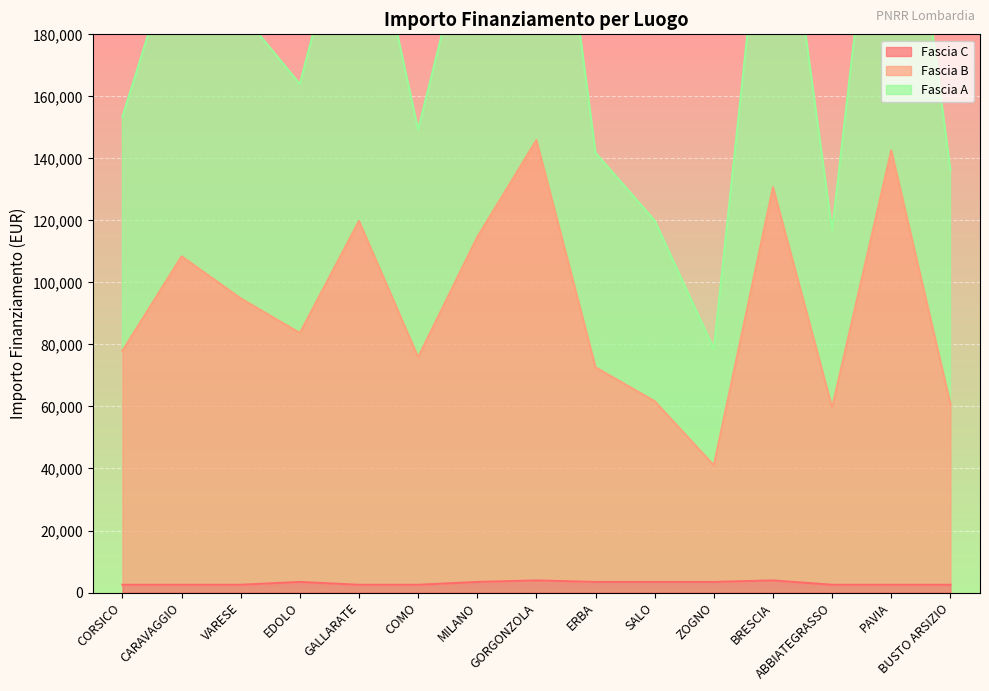

Reading left to right, extract all data points from this chart.

Fascia C: CORSICO=2498.0	CARAVAGGIO=2498.0	VARESE=2498.0	EDOLO=3413.0	GALLARATE=2498.0	COMO=2498.0	MILANO=3413.0	GORGONZOLA=3903.0	ERBA=3413.0	SALO=3413.0	ZOGNO=3413.0	BRESCIA=3903.0	ABBIATEGRASSO=2498.0	PAVIA=2498.0	BUSTO ARSIZIO=2498.0
Fascia B: CORSICO=77940.6	CARAVAGGIO=108413.0	VARESE=94839.9	EDOLO=83683.1	GALLARATE=119809.1	COMO=75873.7	MILANO=114611.7	GORGONZOLA=145907.3	ERBA=72593.1	SALO=61686.5	ZOGNO=40990.6	BRESCIA=130726.9	ABBIATEGRASSO=59641.9	PAVIA=142585.5	BUSTO ARSIZIO=60771.5
Fascia A: CORSICO=153383.2	CARAVAGGIO=214327.9	VARESE=187181.9	EDOLO=163953.3	GALLARATE=237120.2	COMO=149249.3	MILANO=225810.4	GORGONZOLA=287911.6	ERBA=141773.1	SALO=119960.1	ZOGNO=78568.3	BRESCIA=257550.8	ABBIATEGRASSO=116785.9	PAVIA=282673.0	BUSTO ARSIZIO=136214.1